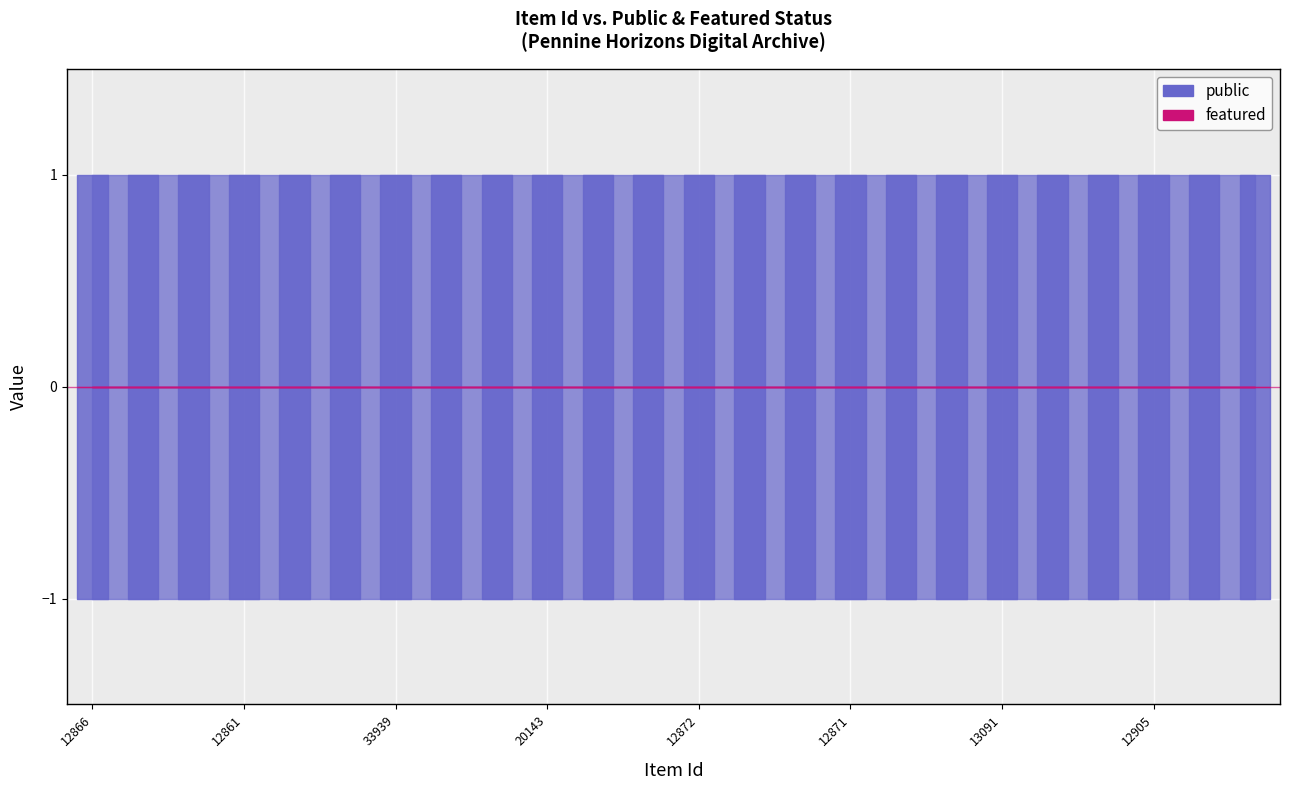

What is the average value of the public series?

1